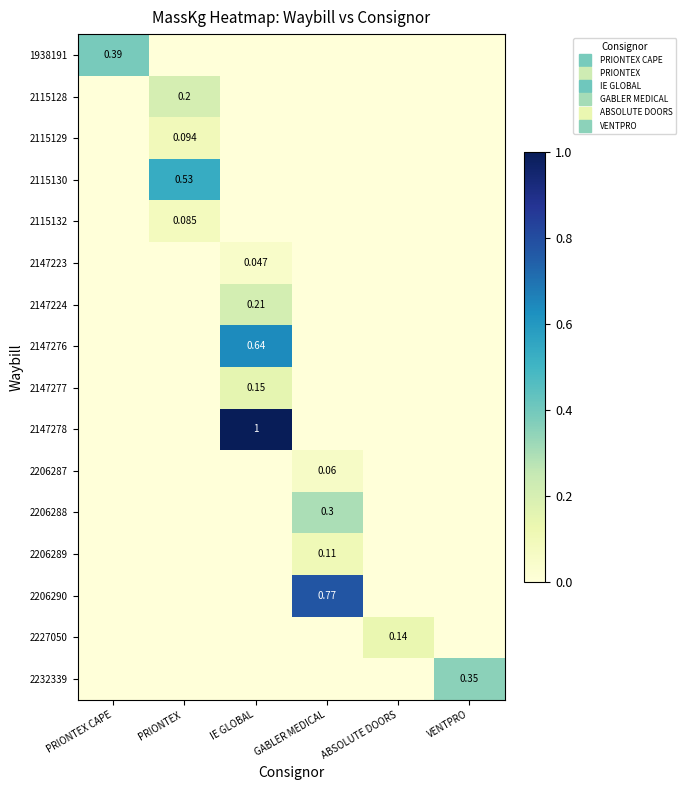

How many 2147278 values are between 0 and 1?

6